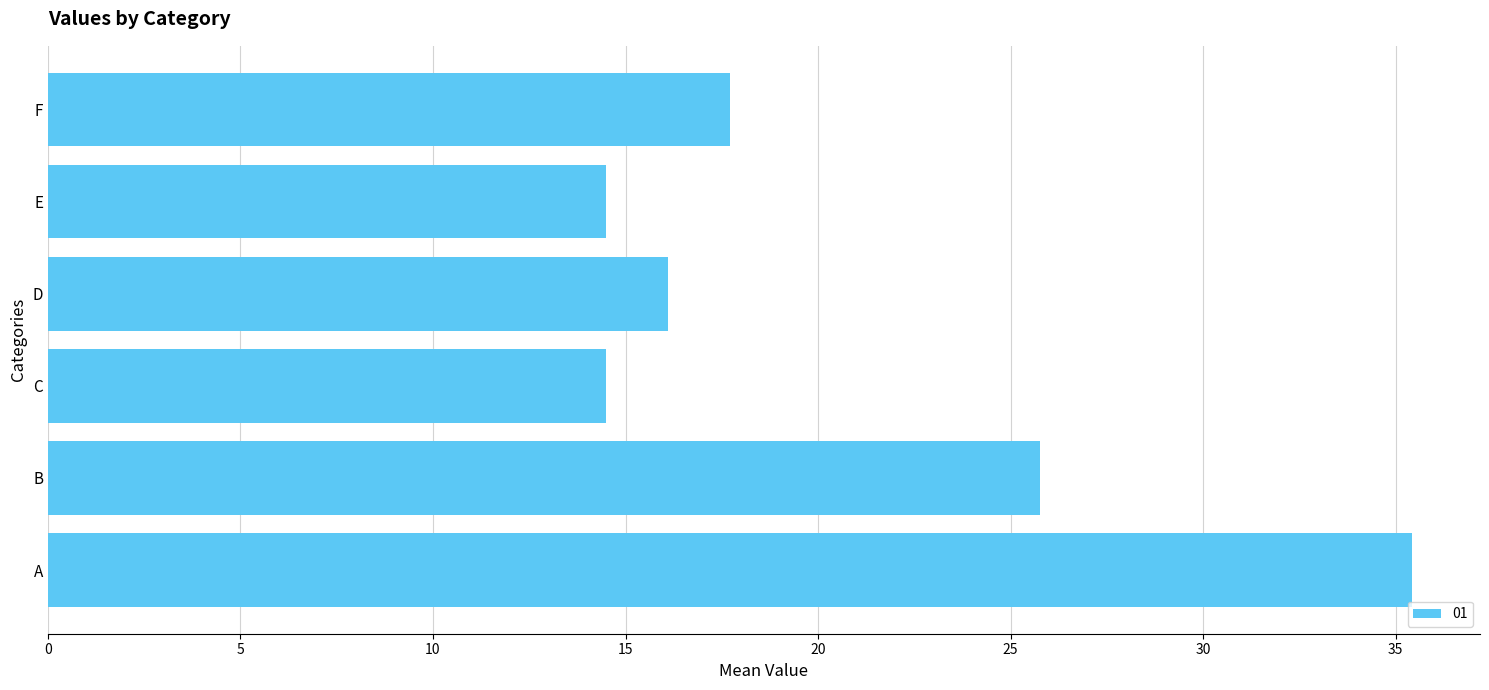

What is the sum of all values?

124.0